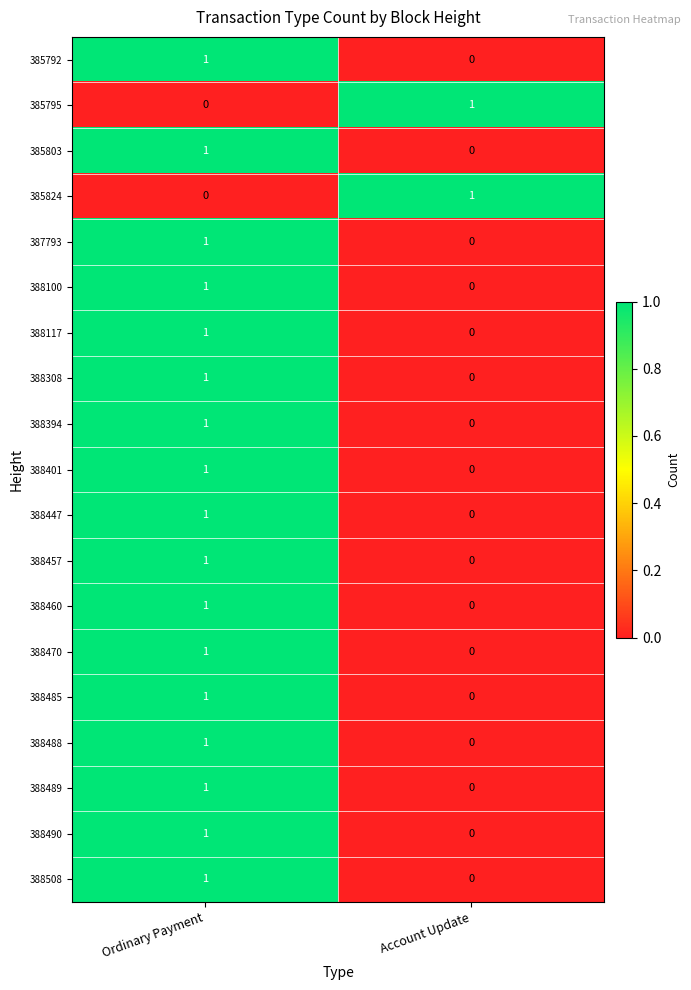

List the labels in order of 388447 value, smallest first.

Account Update, Ordinary Payment